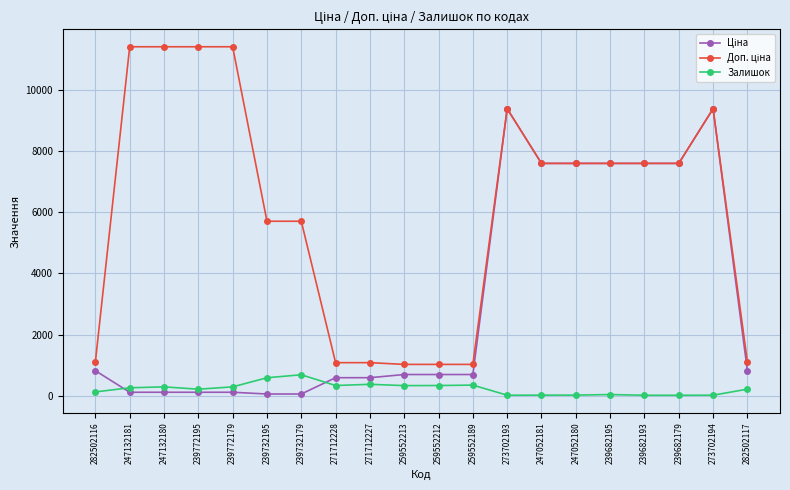

At how many categories does at least one series exceed 3341?

13